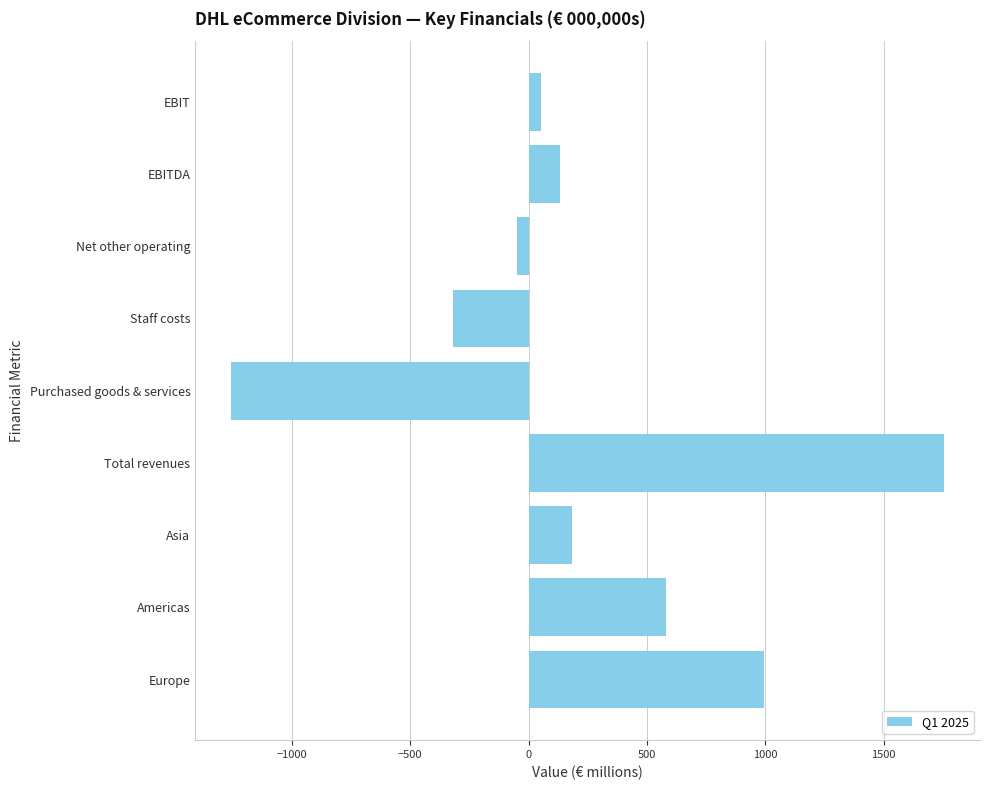

How many bars are there in total?

9